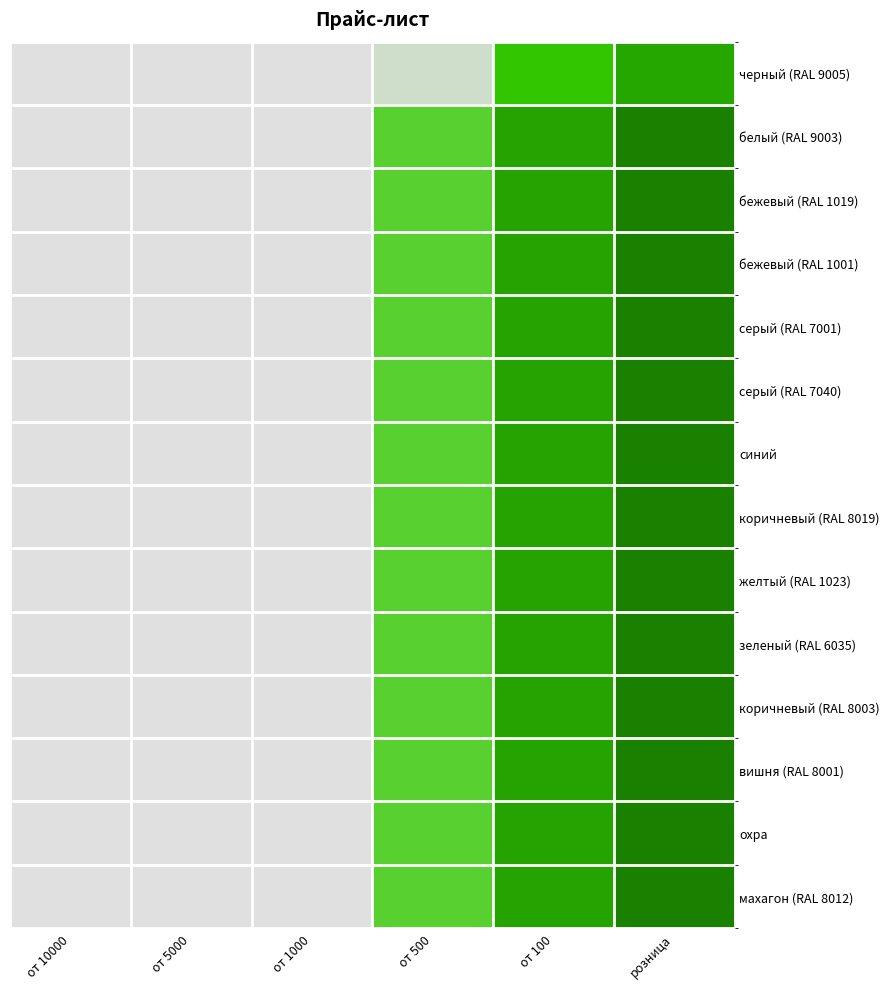

At which category is the sum across all series the highest?

розница